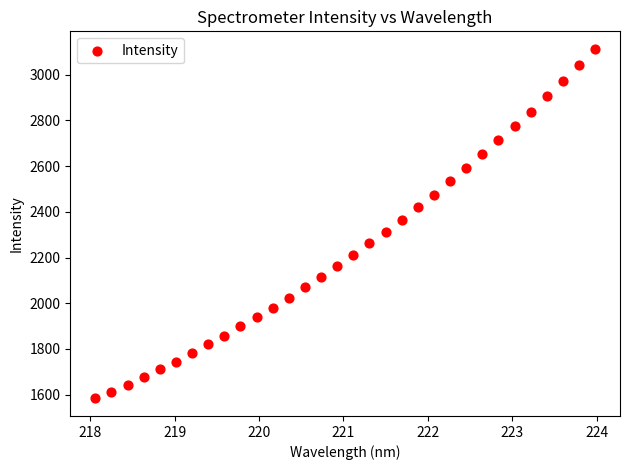

What is the range of X values (max minus min)?

5.9